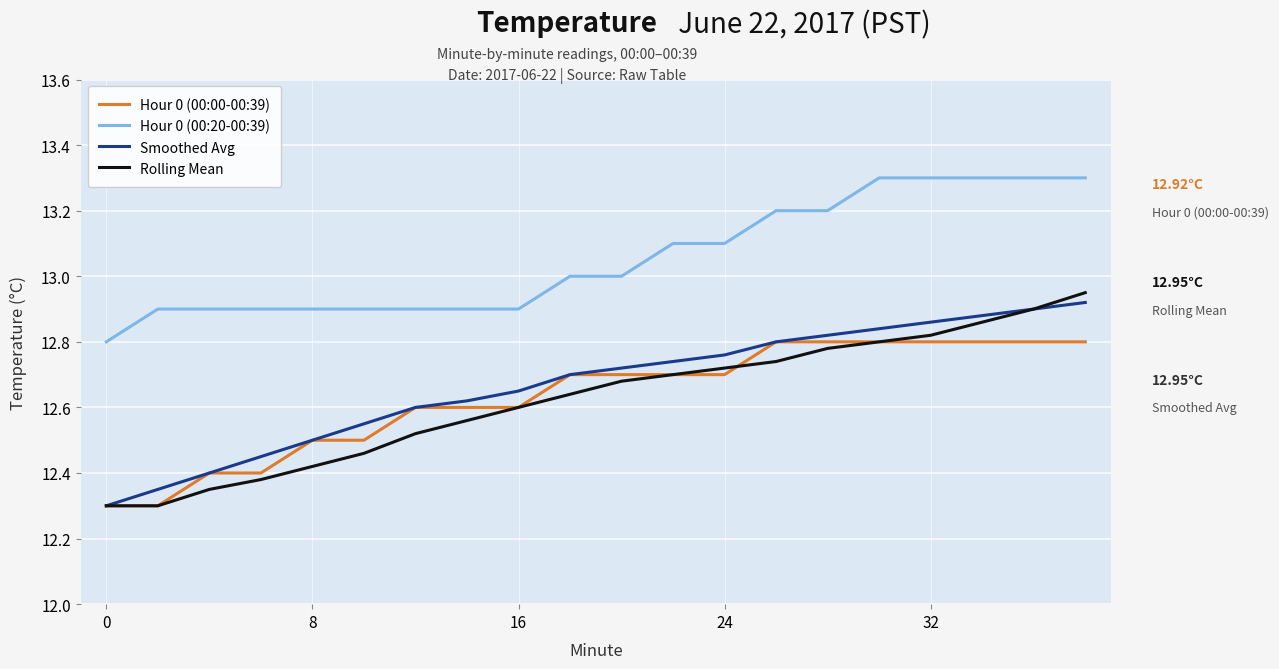

Does the chart display data point markers on the line(s)?

No